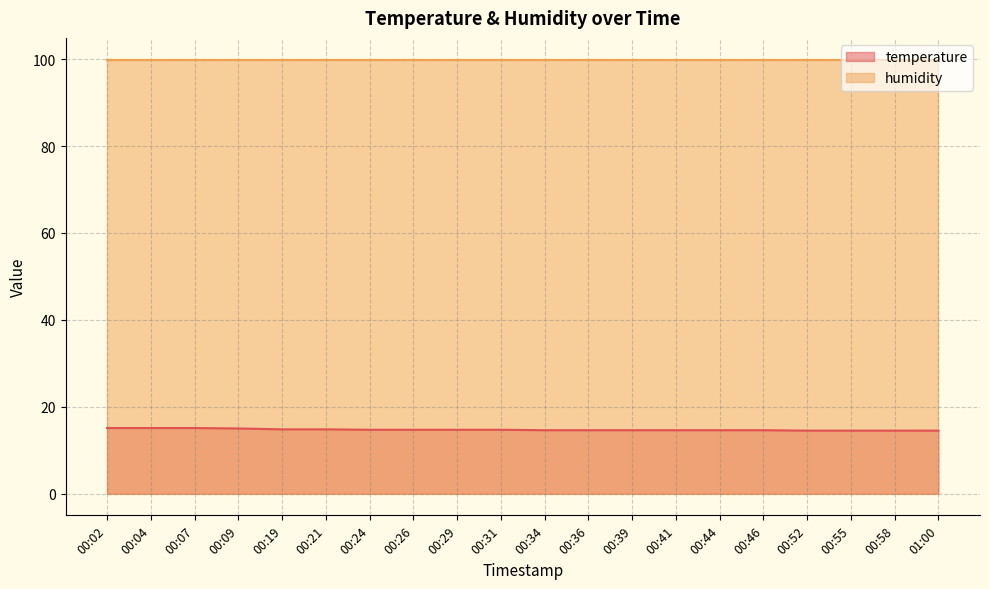

What is the label of the 10th point from the left?

00:31